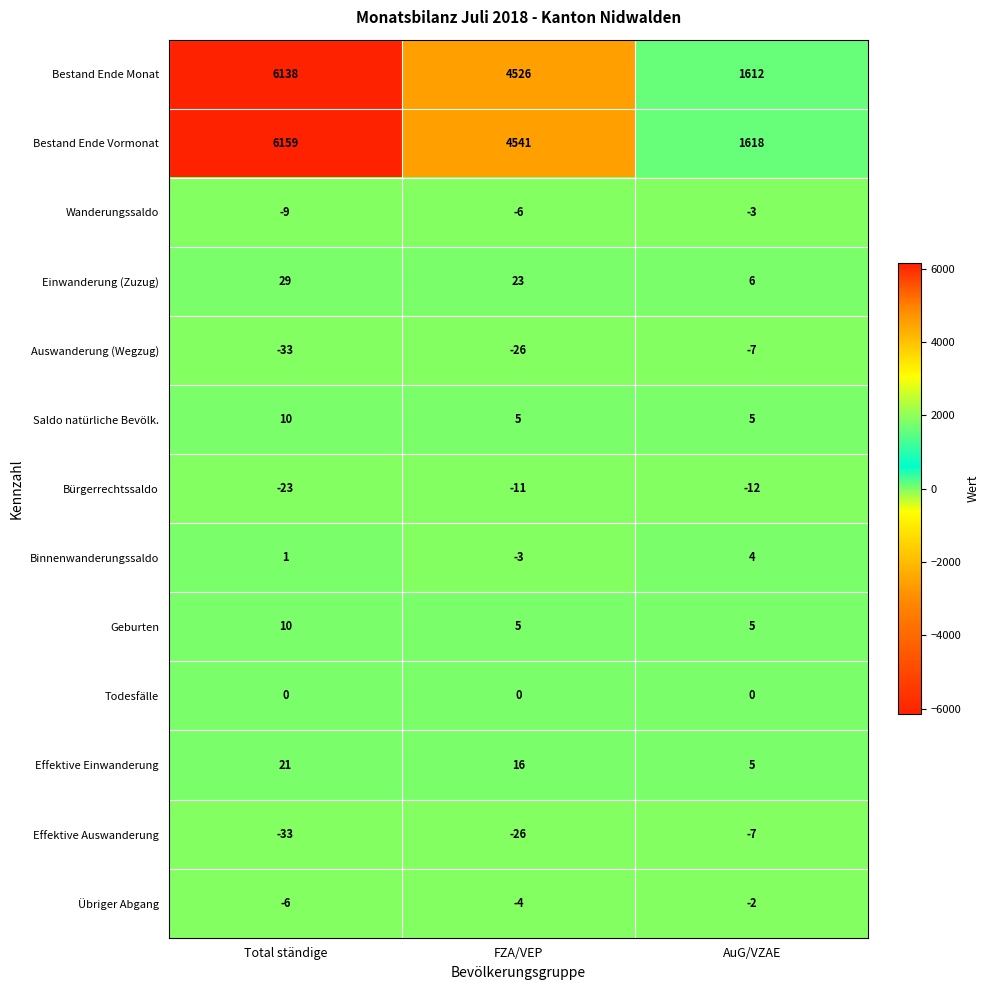

Where is Bestand Ende Vormonat nearest to the value 3888?

FZA/VEP